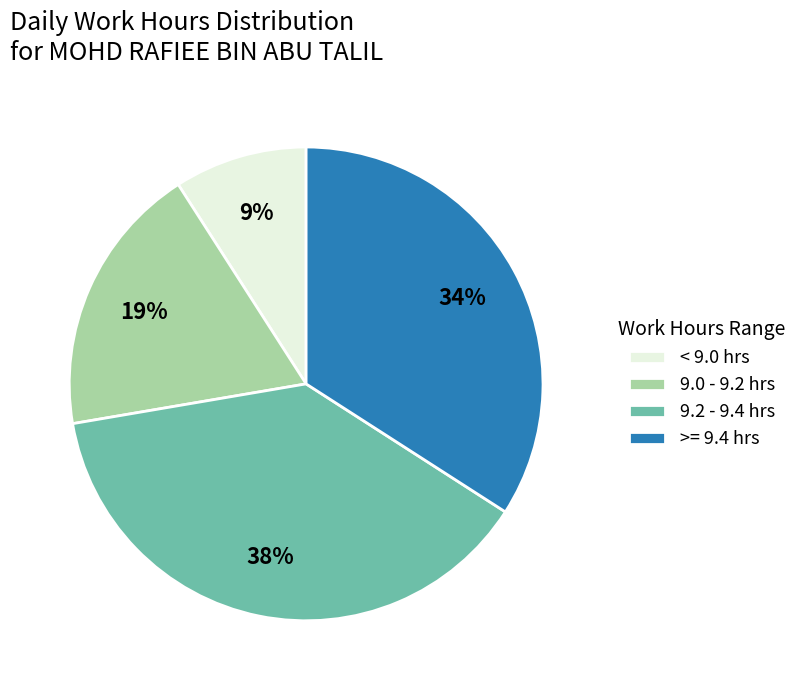

How many slices are in this pie chart?

4